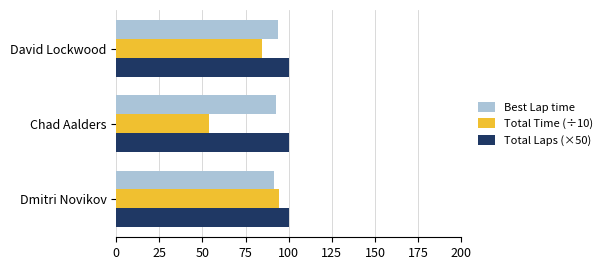

How many distinct data groups are displayed?

3